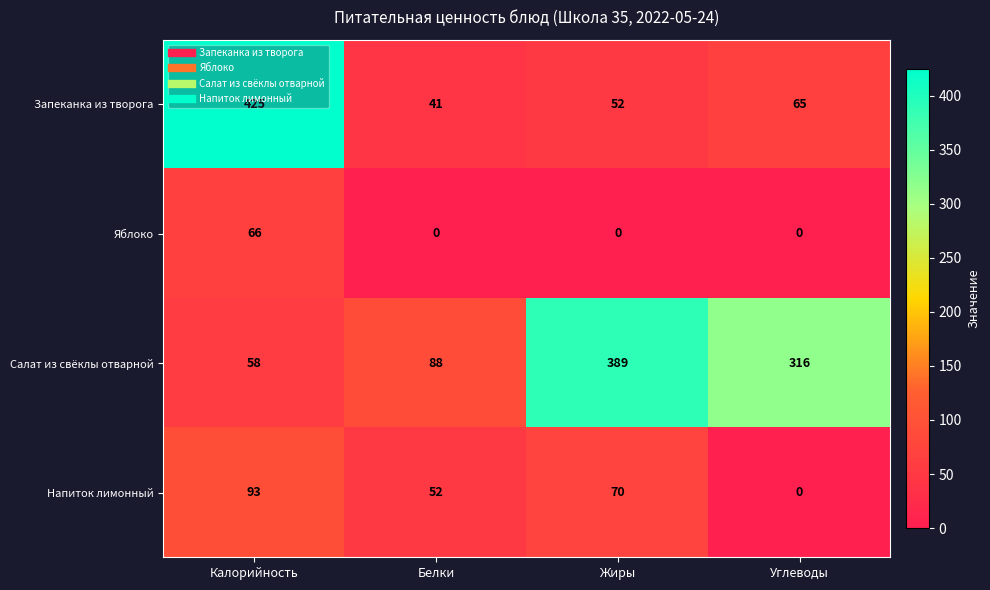

How many data points does each series have?

4